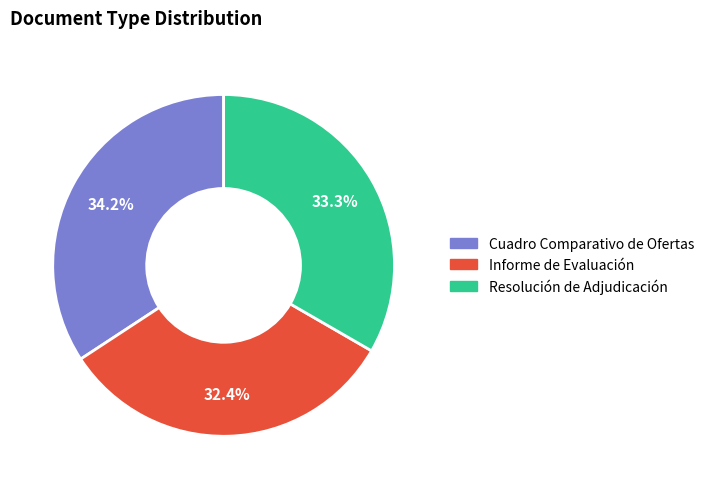

How many segments does this pie chart have?

3